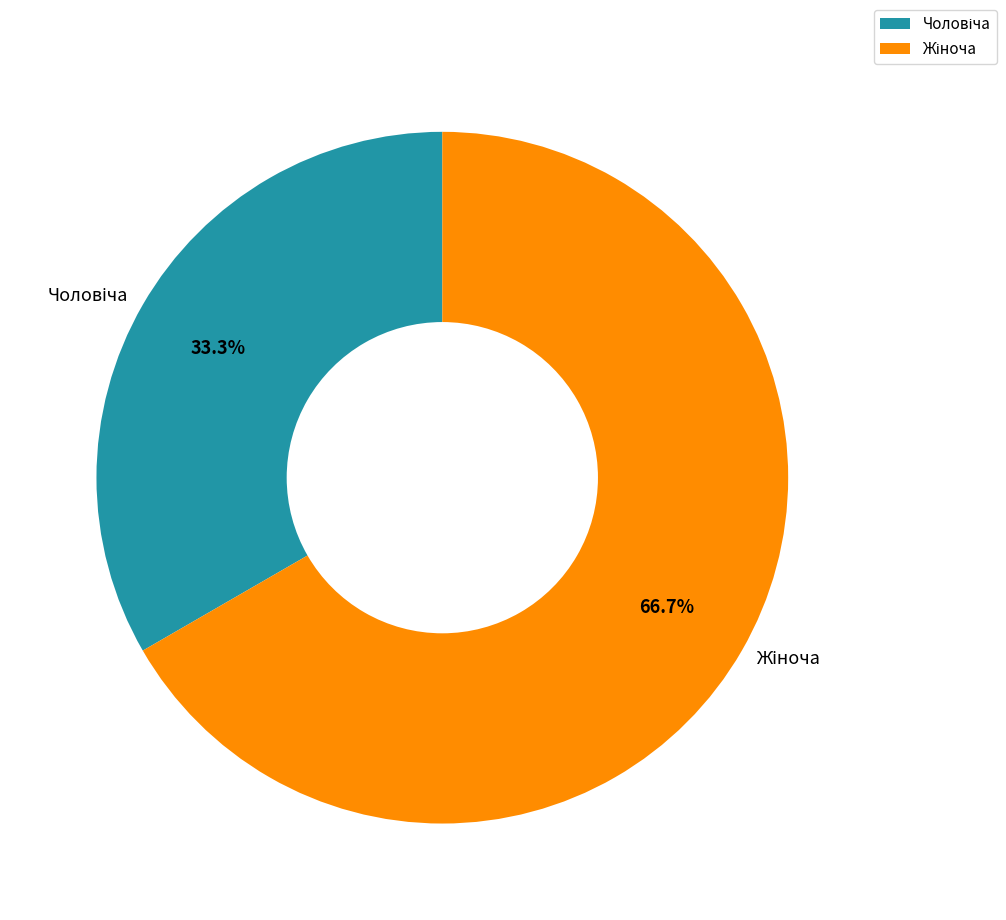

Does any single category account for the majority?

Yes